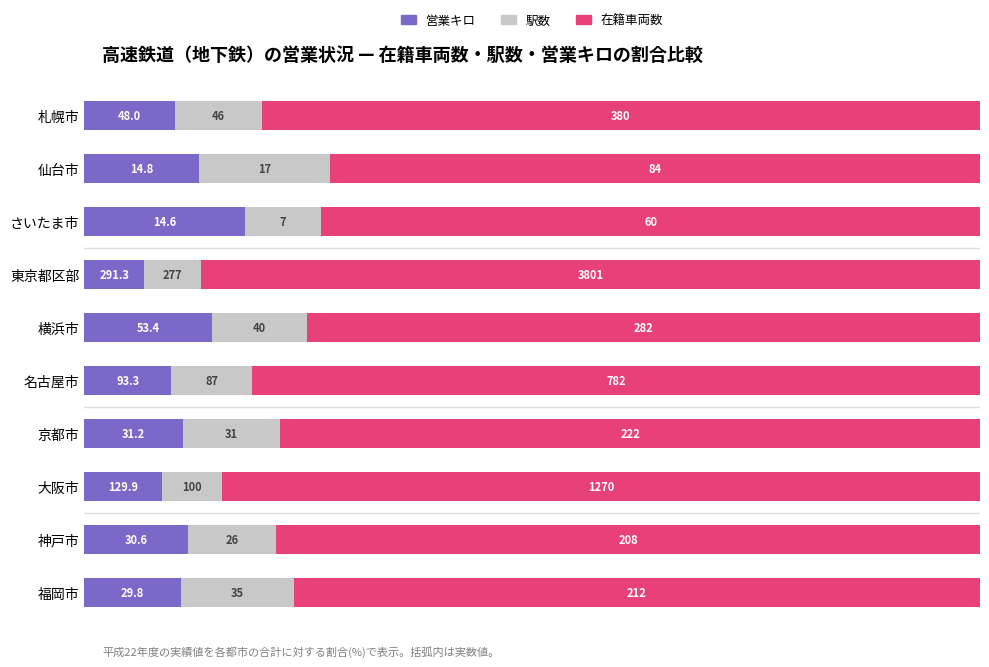

What are all the series names shown in the legend?

営業キロ, 駅数, 在籍車両数